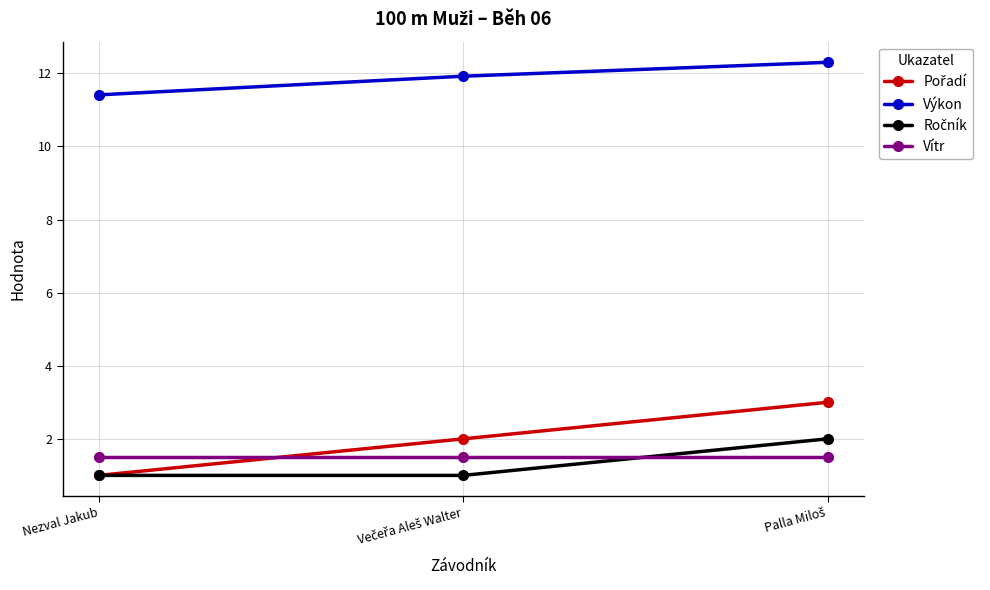

At how many categories does at least one series exceed 8?

3